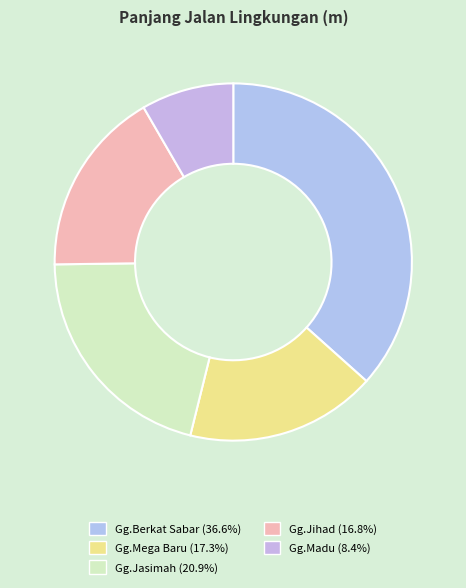

Is there a majority slice in this chart?

No